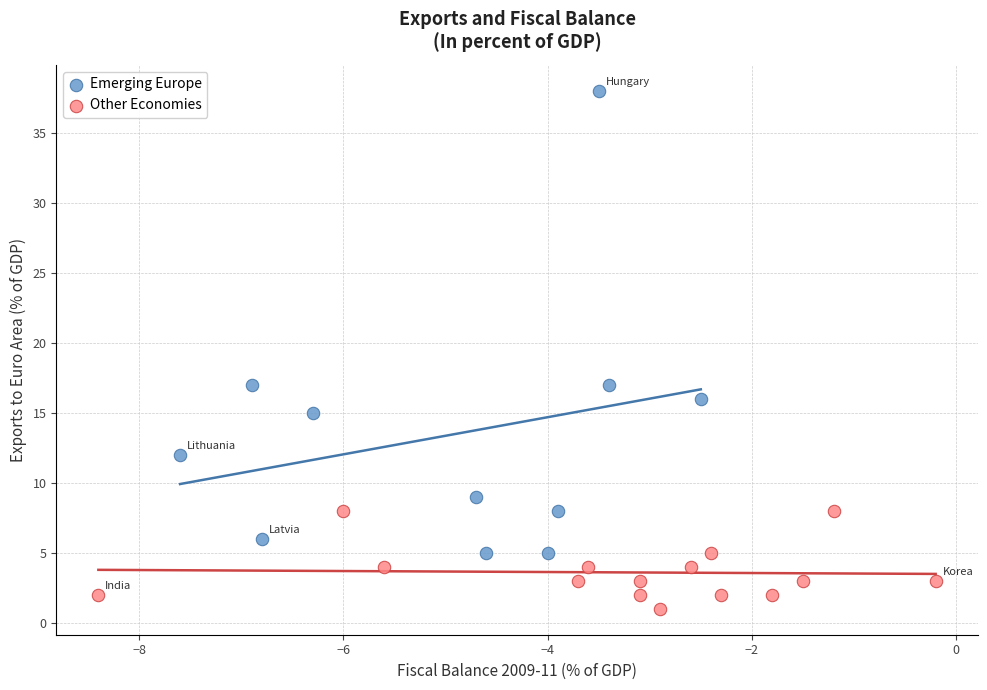

Which series has the largest Y range (max minus min)?

Emerging Europe